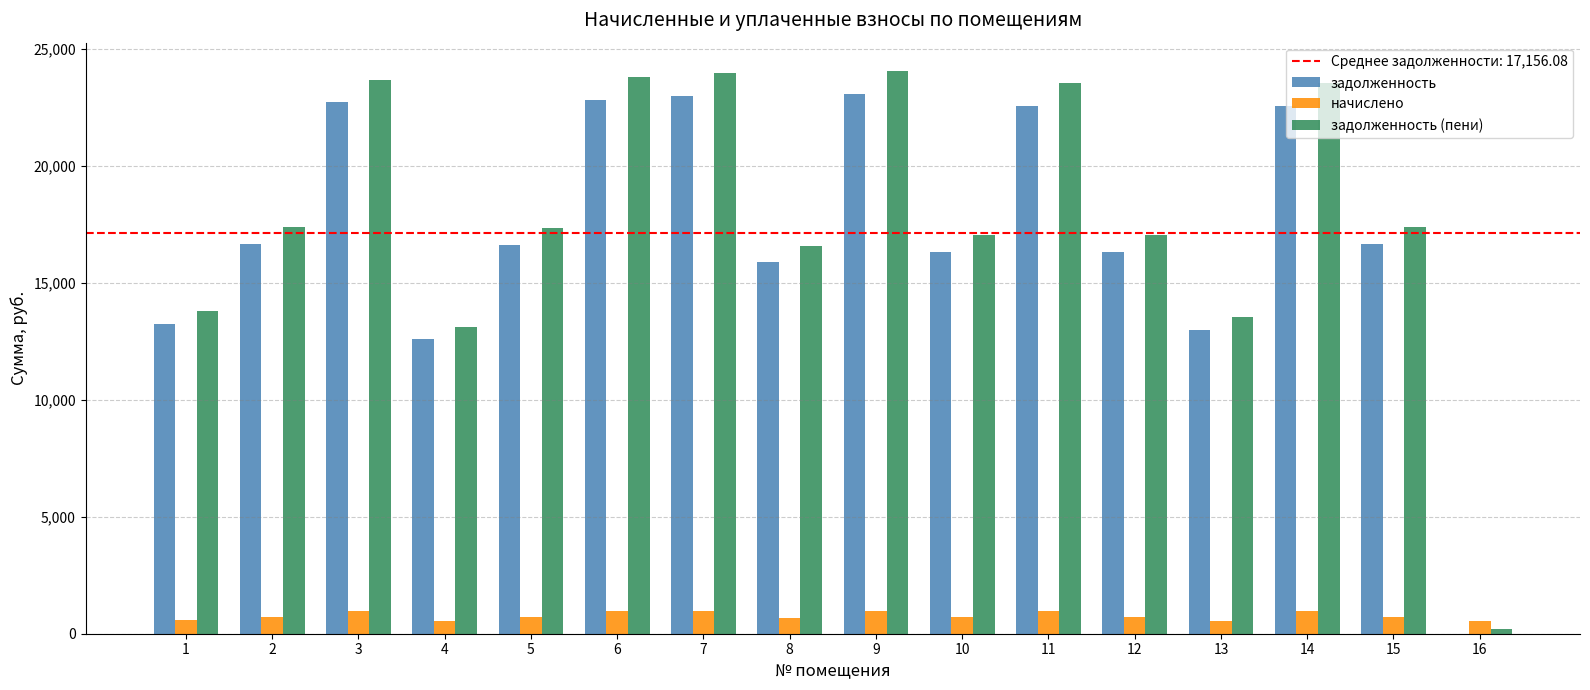

What is the sum of the начислено values at 13 and 2?

1269.5